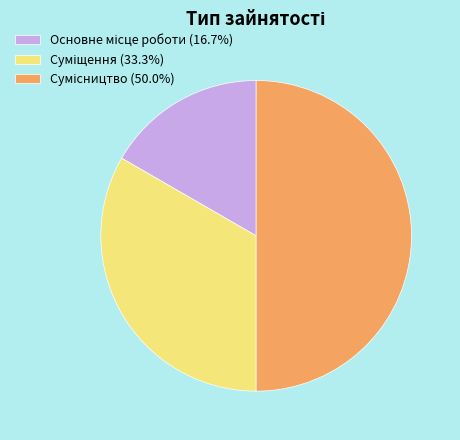

What percentage is the Основне місце роботи slice, to the nearest percent?

17%